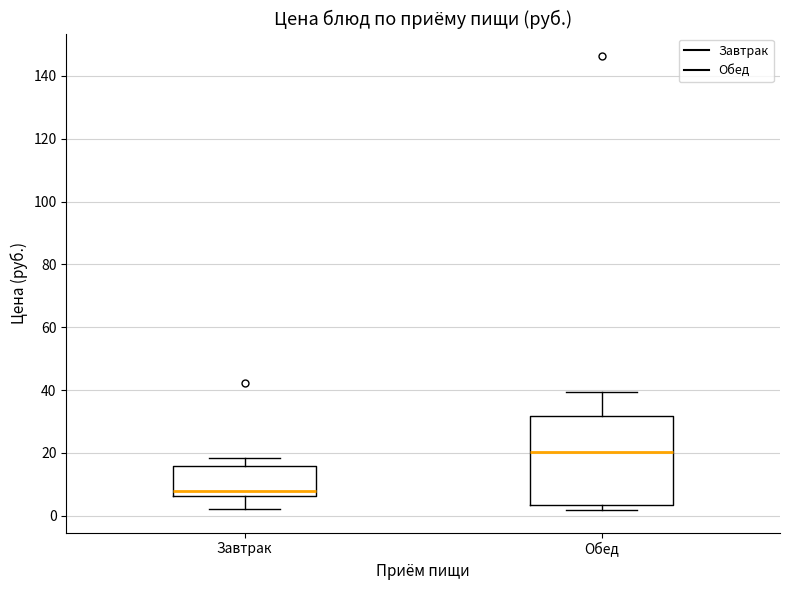

Comparing the boxes themselves (not the whiskers), which one is the tallest?

Обед